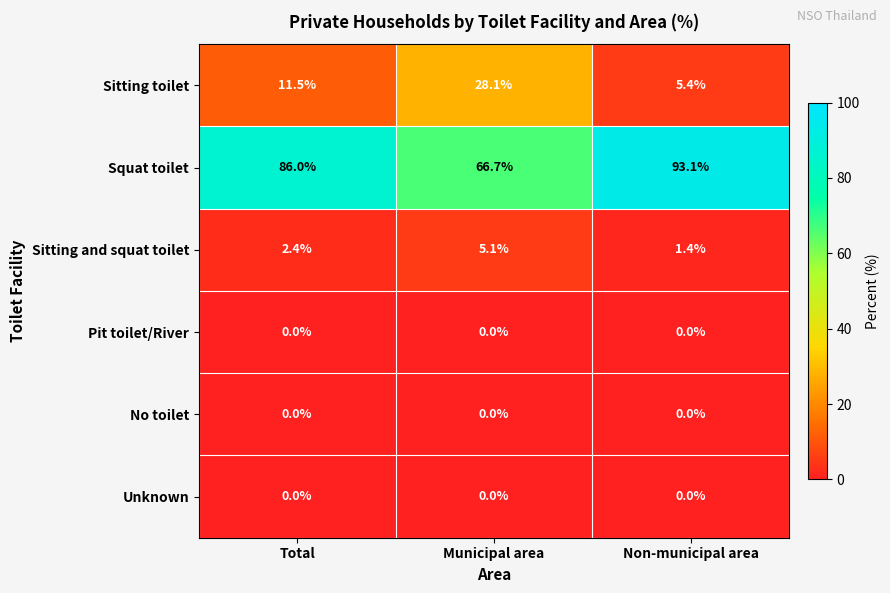

How many series are shown in this chart?

6